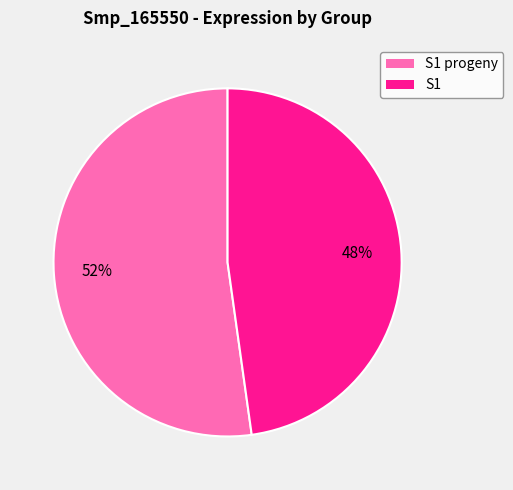

To the nearest percent, what percentage of the pie is S1 progeny?

52%